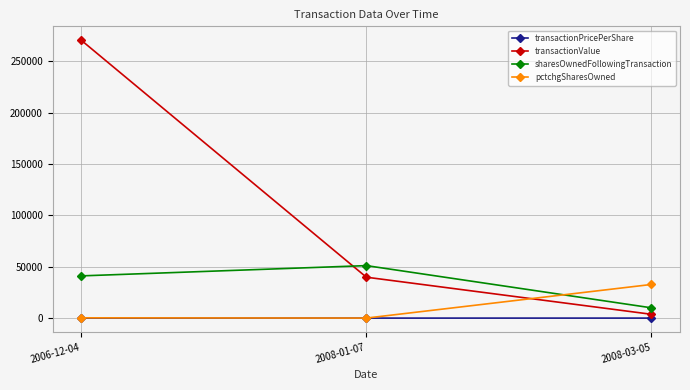

What is the sum of the pctchgSharesOwned values at 2008-01-07 and 2008-03-05?

32791.0